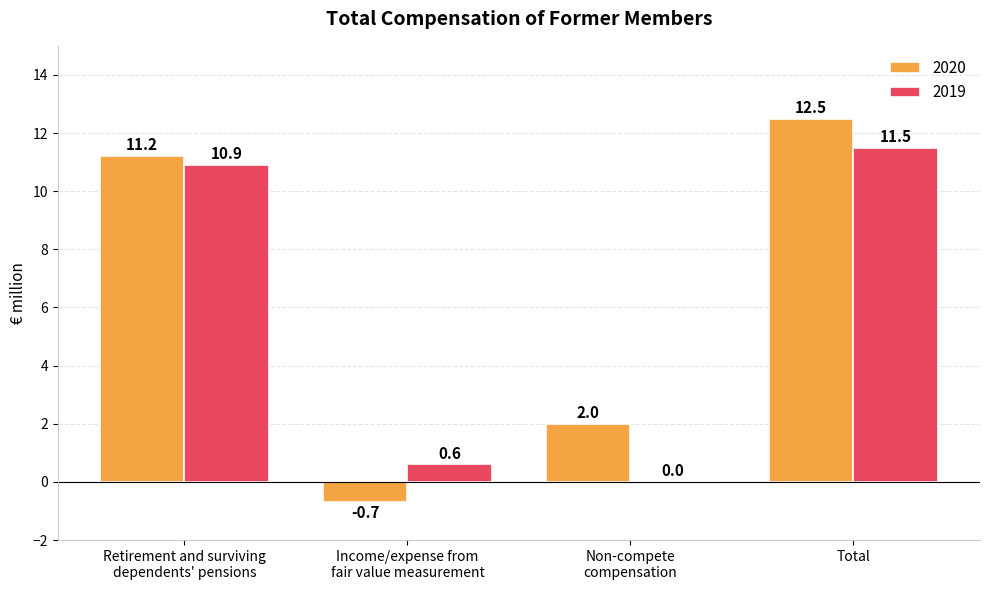

Reading right to left, list all the values displayed in this chart.

2020: 12.5	2.0	-0.7	11.2
2019: 11.5	0.0	0.6	10.9